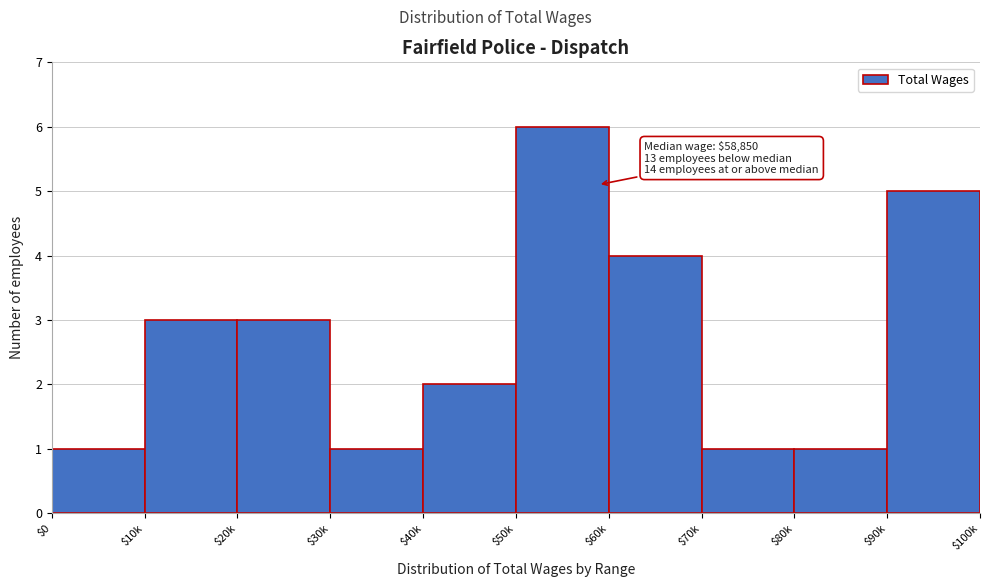

Reading right to left, what are all the values shown in this chart?

5	1	1	4	6	2	1	3	3	1